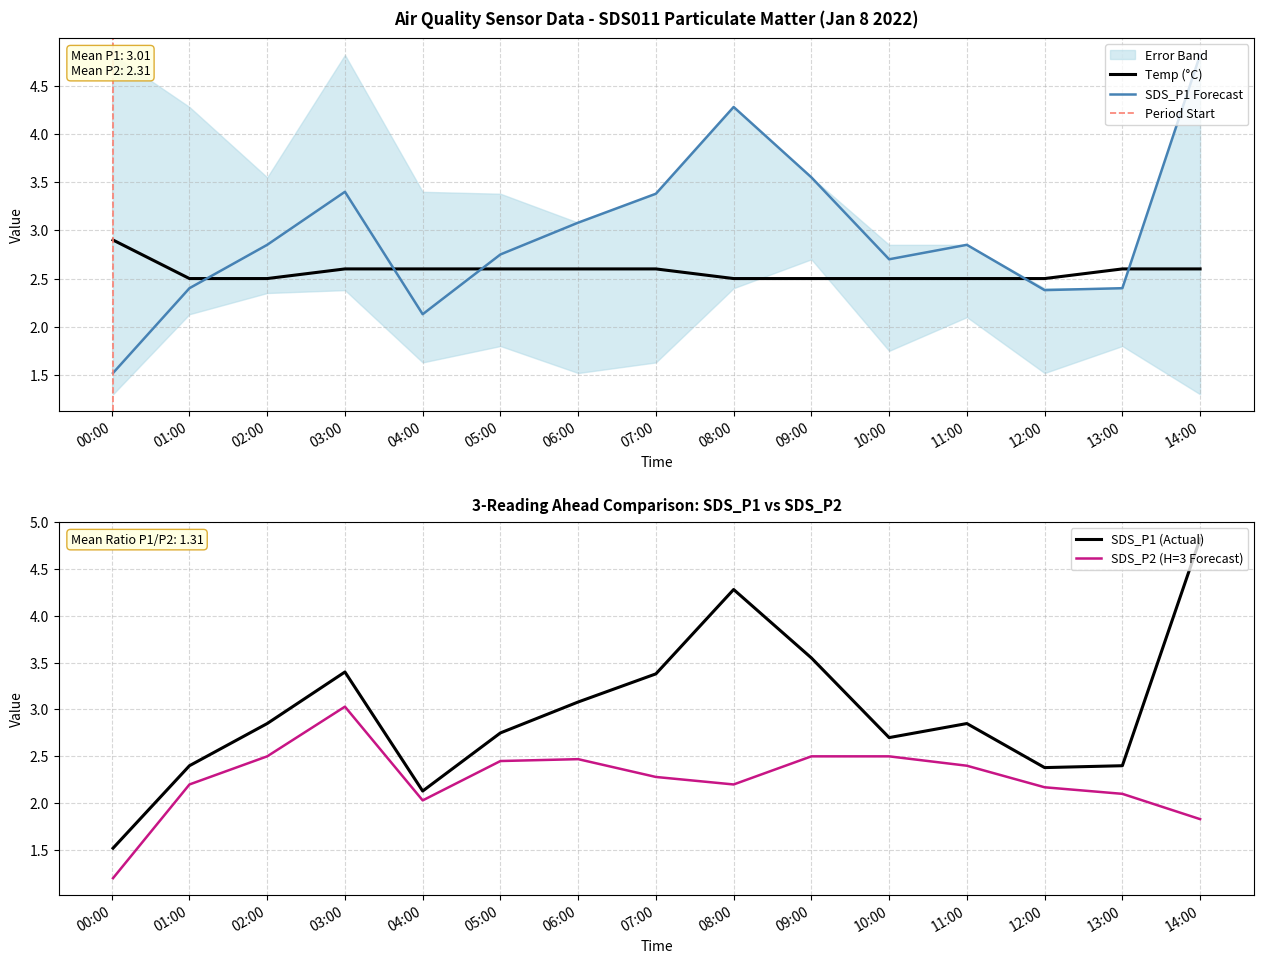

Between which two adjacent categories do Temp (°C) and SDS_P1 Forecast first intersect?

01:00 and 02:00